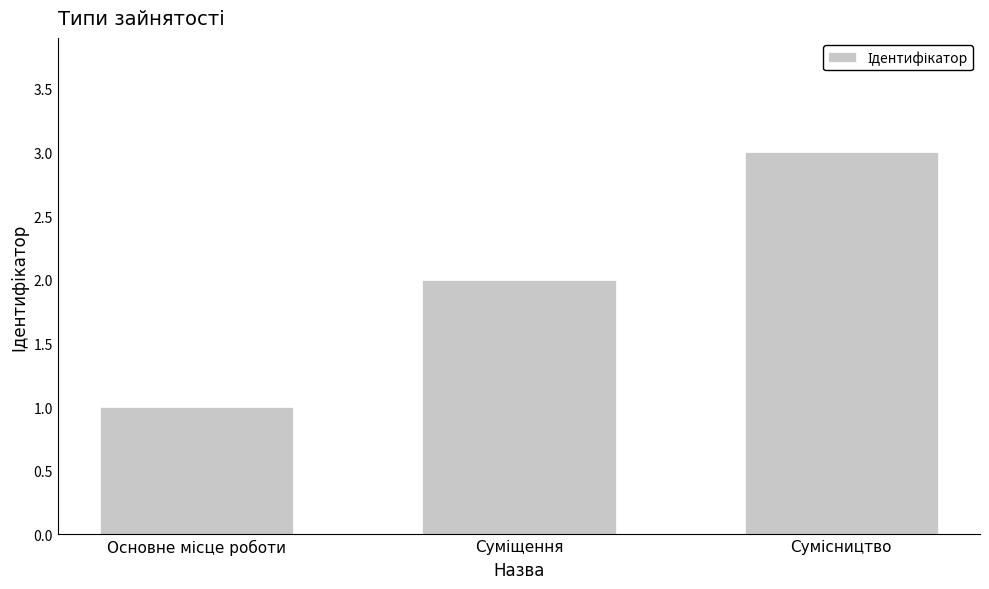

What is the sum of all values?

6